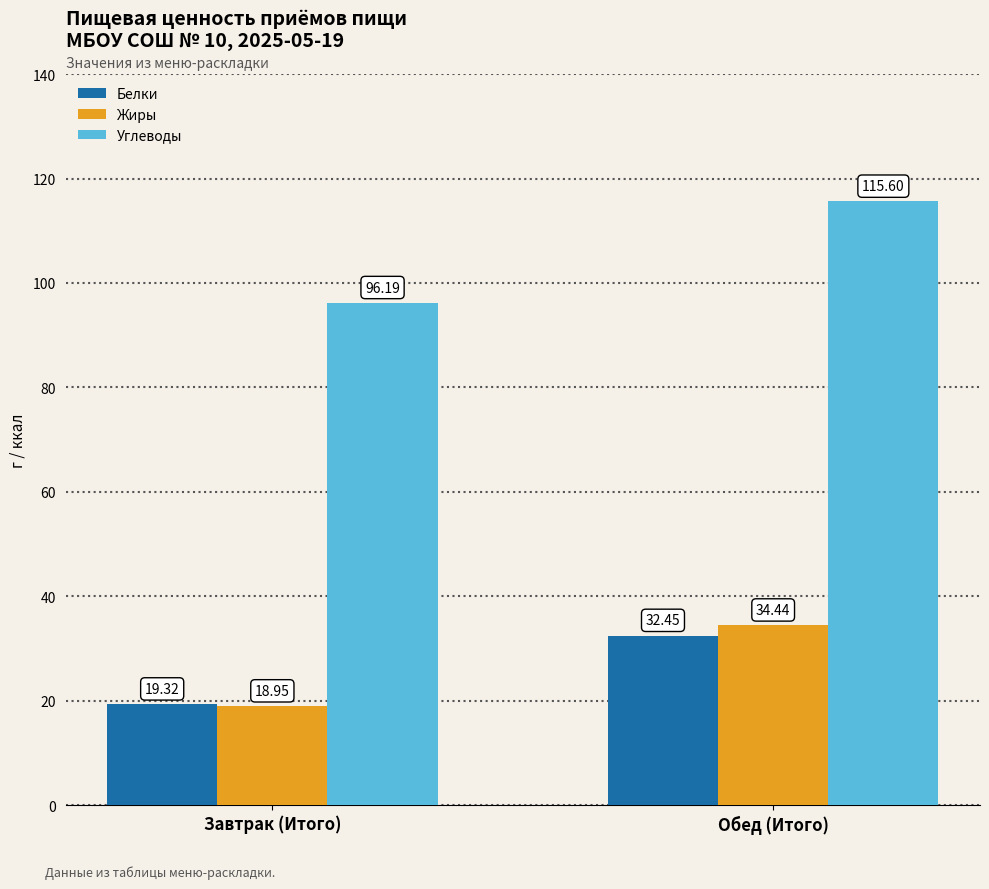

Rank the series at Завтрак (Итого) from highest to lowest value.

Углеводы, Белки, Жиры